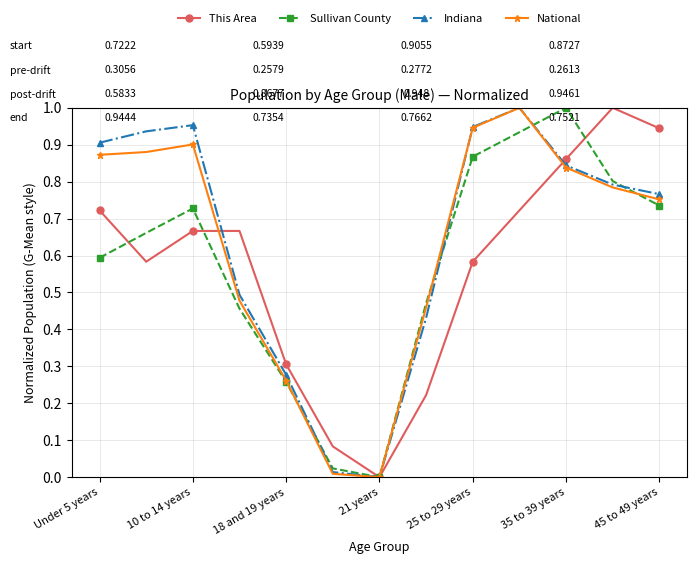

In National, how many points are higher than both neighbors (excluding endpoints)?

2